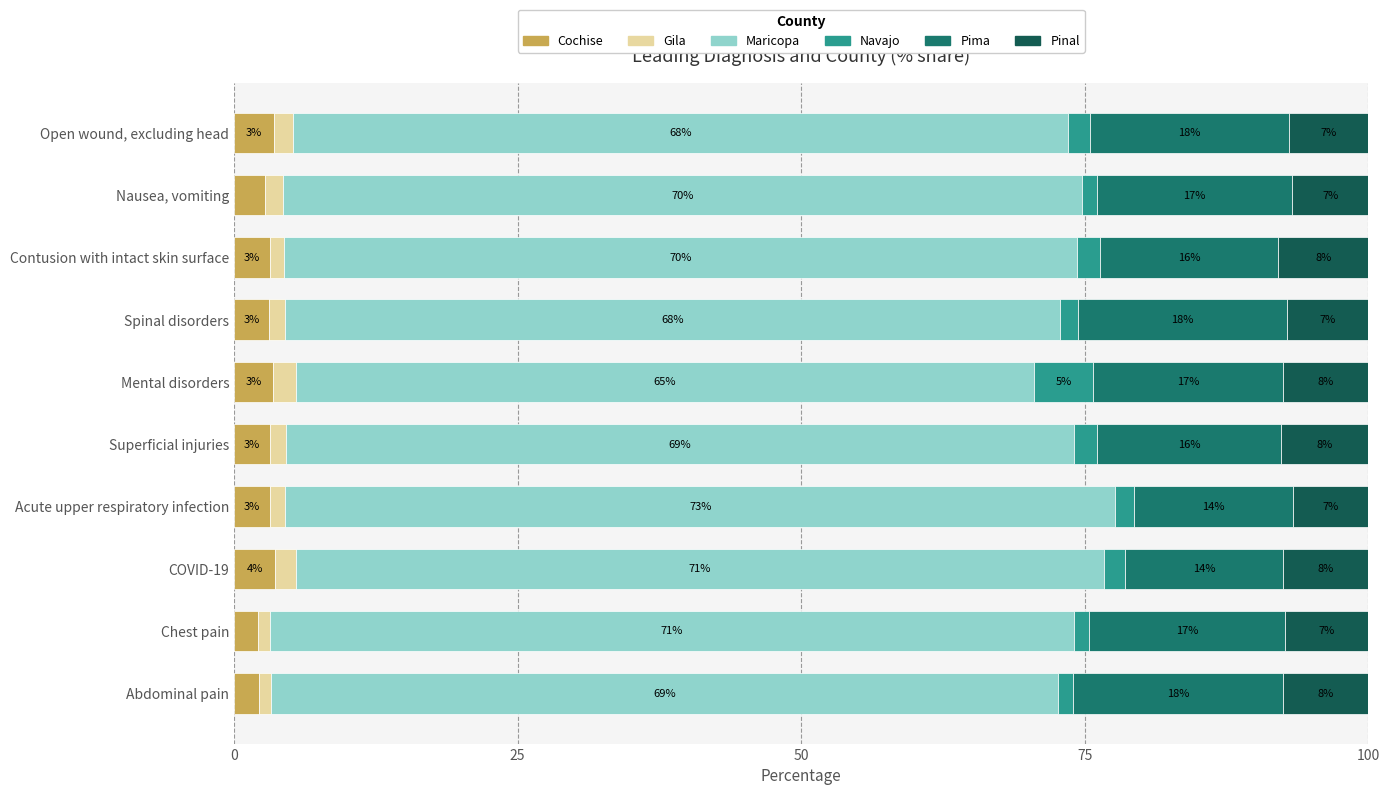

Count the number of categories in the chart.

10